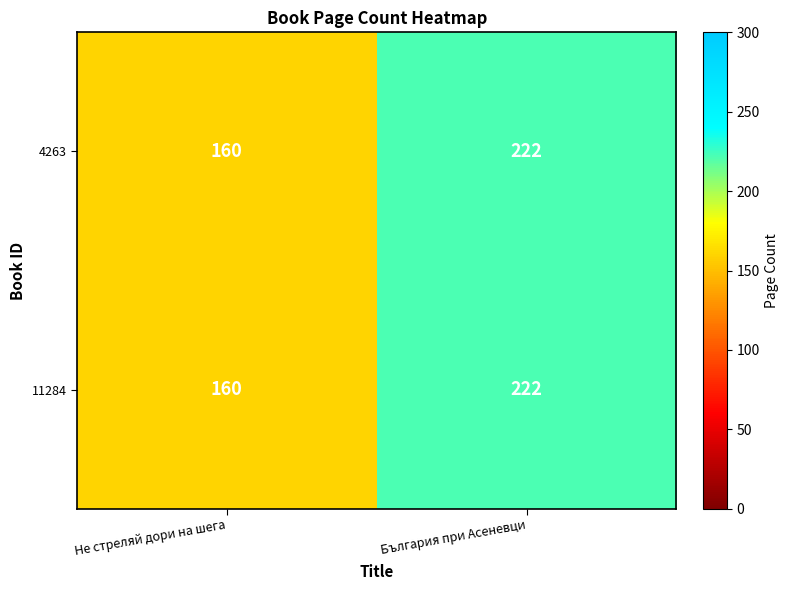

Rank the categories by 11284 value from highest to lowest.

България при Асеневци, Не стреляй дори на шега